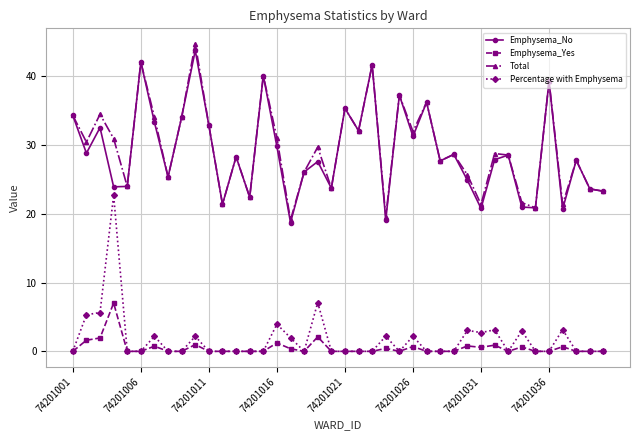

How many lines are shown in the chart?

4